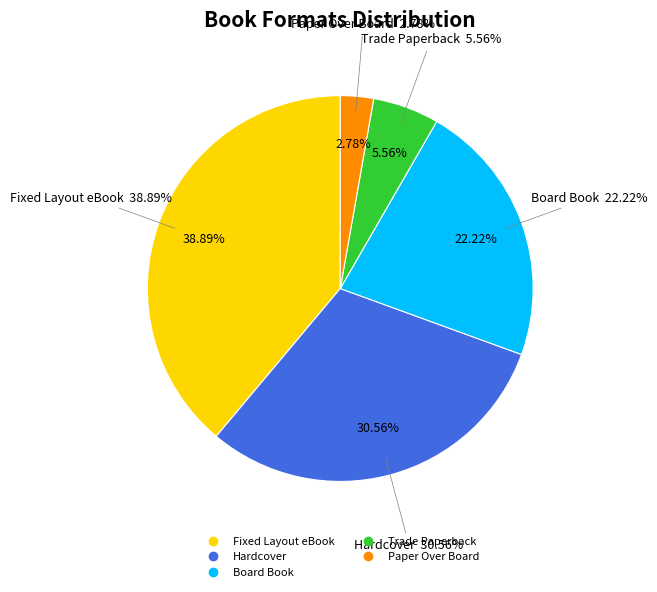

Between Paper Over Board and Board Book, which is larger?

Board Book